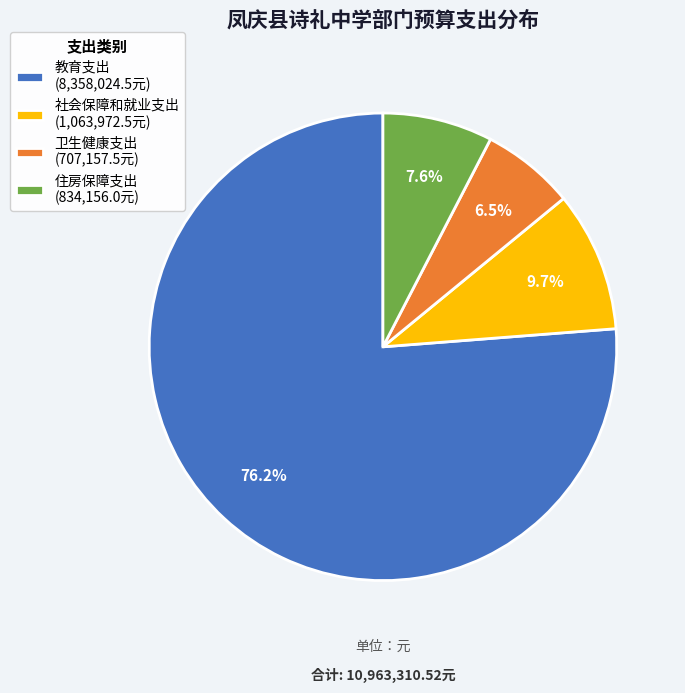

Which category has the biggest portion of the pie?

教育支出